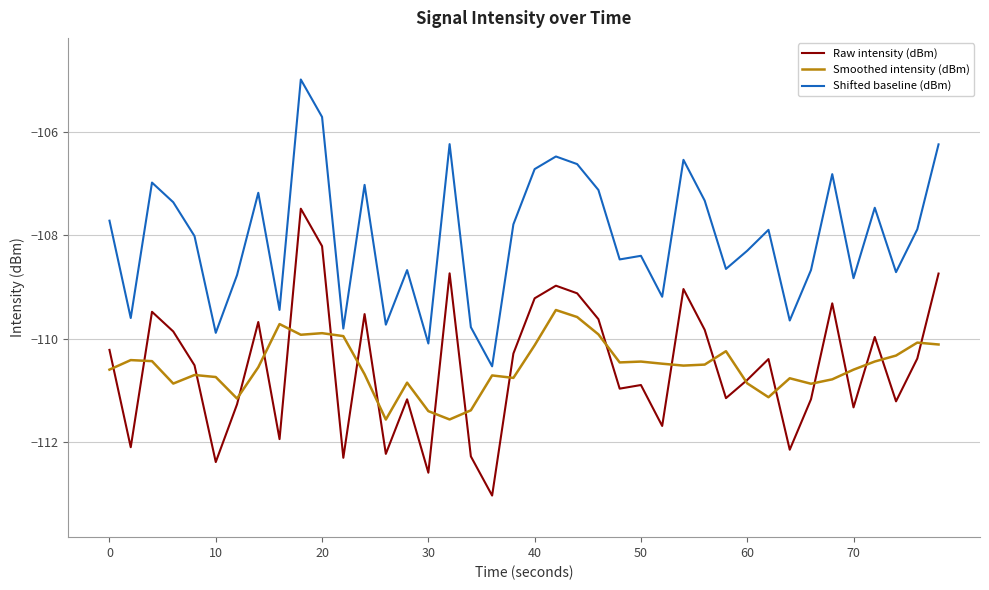

Which series has the largest total across all categories?

Shifted baseline (dBm)